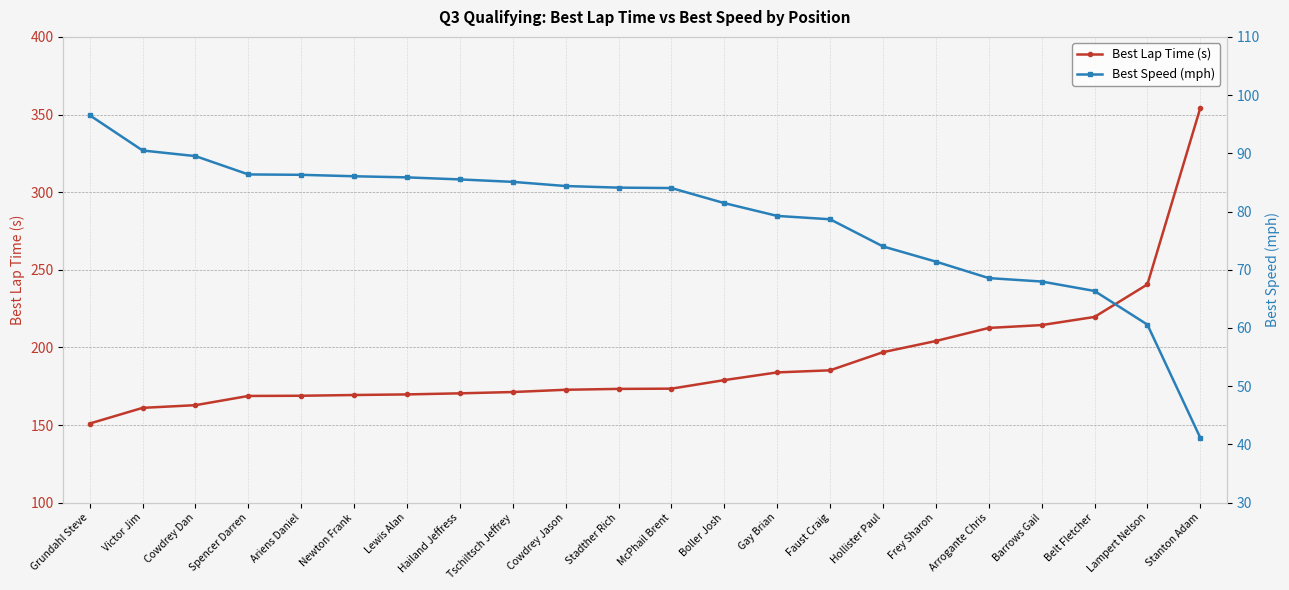

What is the total value across all series at Stadther Rich?

257.4